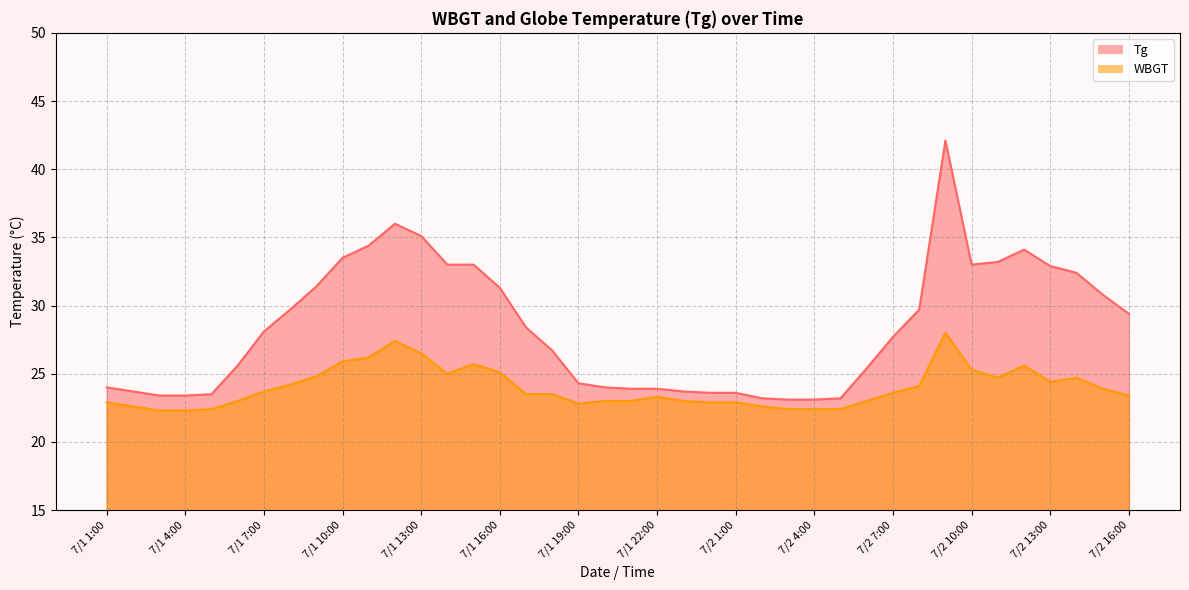

What is the average value of the WBGT series?

24.0